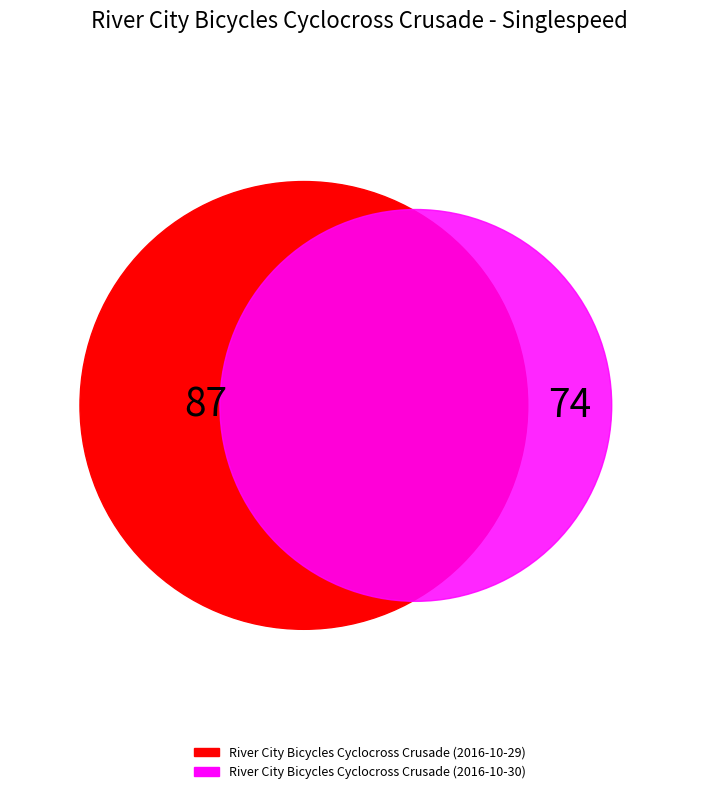

How many segments does this pie chart have?

2